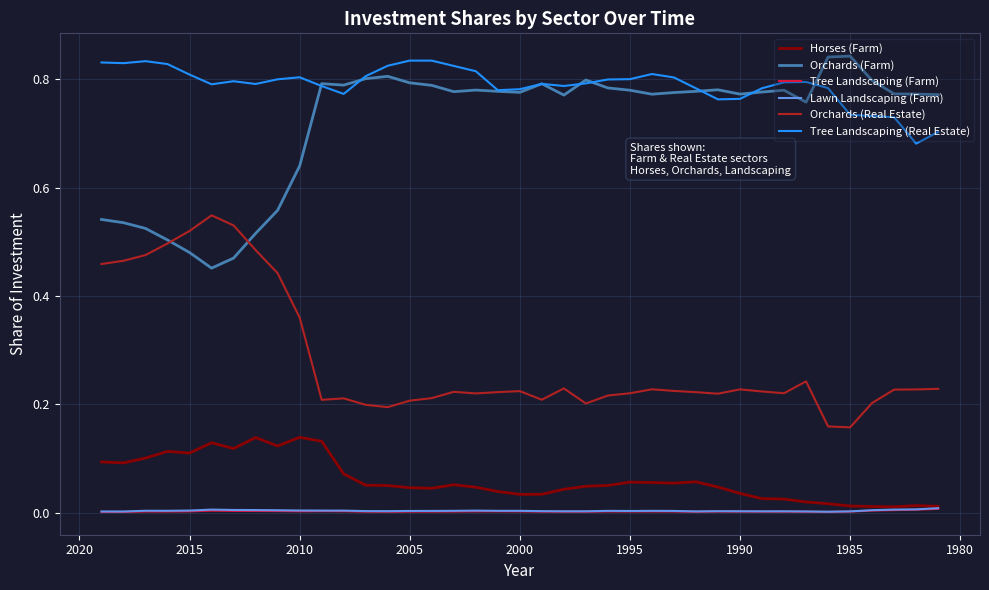

What is the average value of the Tree Landscaping (Real Estate) series?

0.8